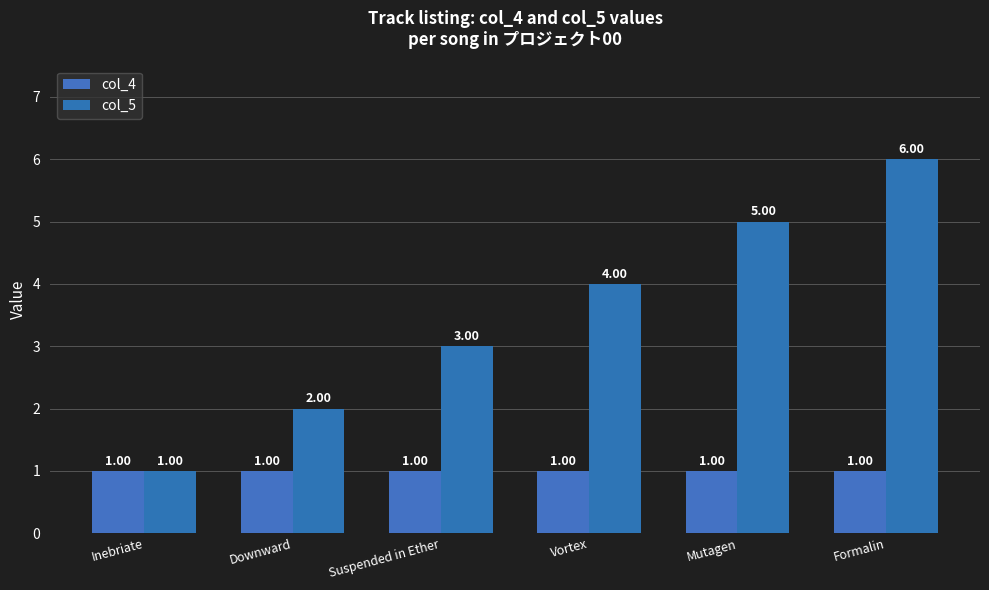

What is the value of the col_4 bar at the 4th from the left?

1